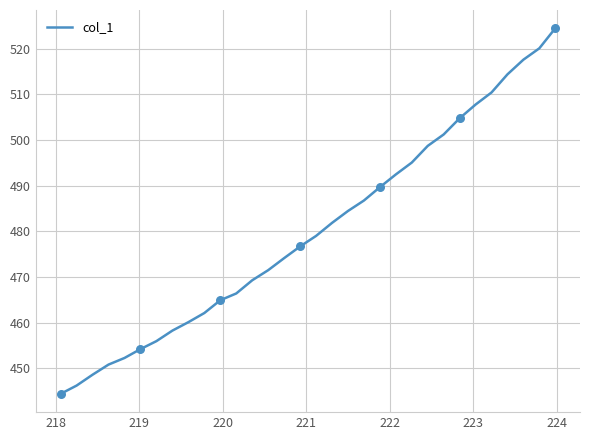

What is the difference between the maximum and minimum values?

80.1